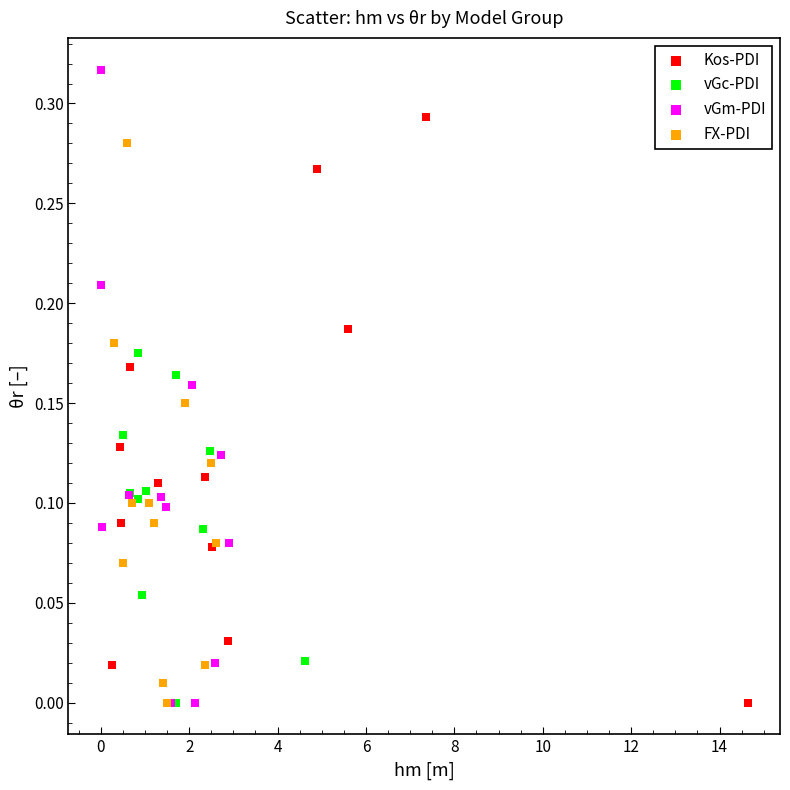

Which series has the widest spread of Y values?

vGm-PDI